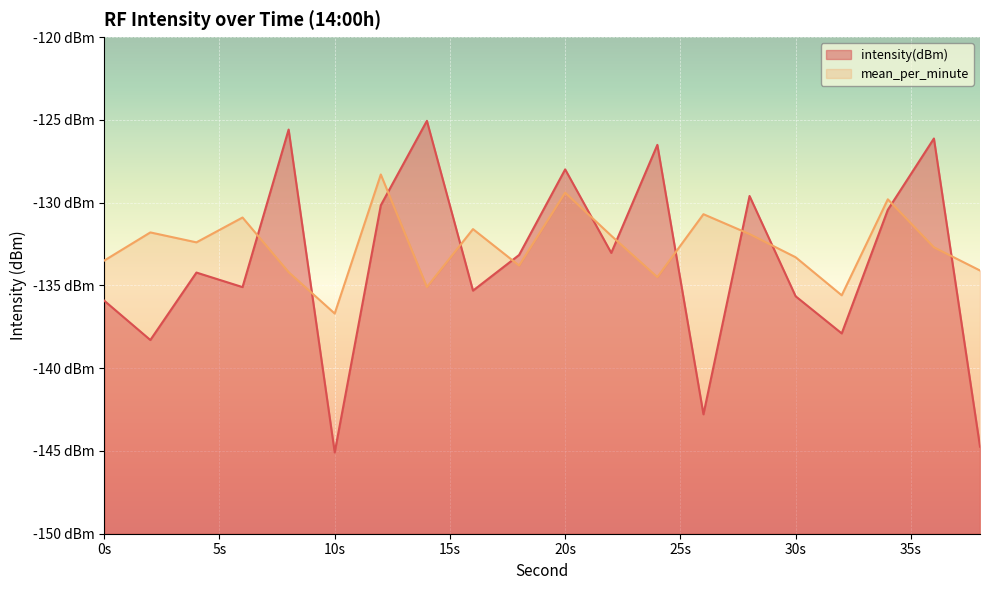

What is the sum of all mean_per_minute values?

-2652.3